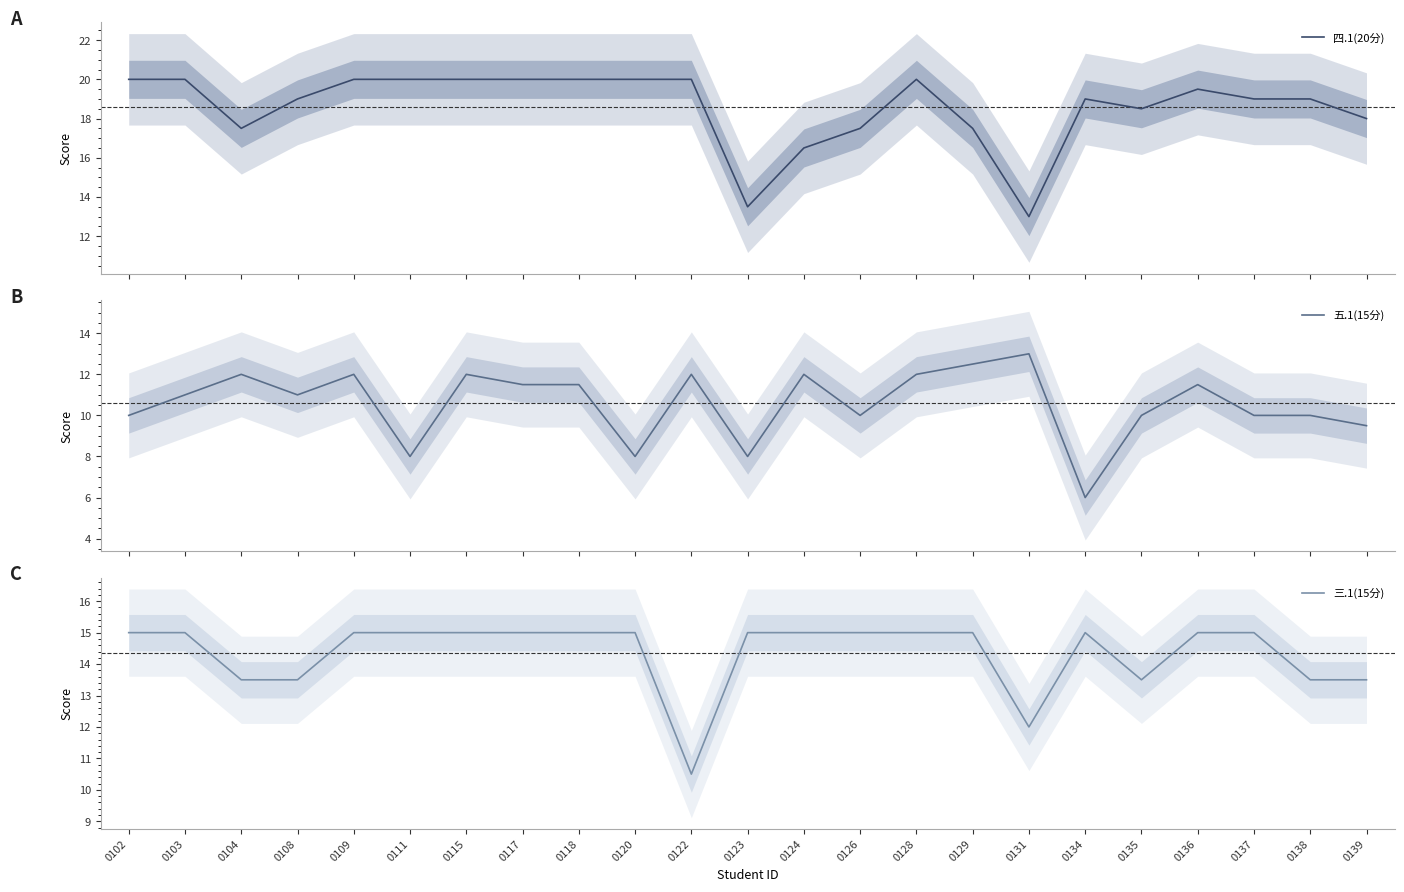

At which label does 四.1(20分) first exceed 19?

0102